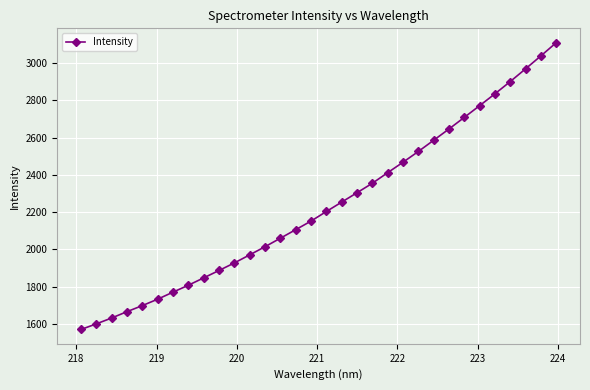

What is the average value?

2235.7